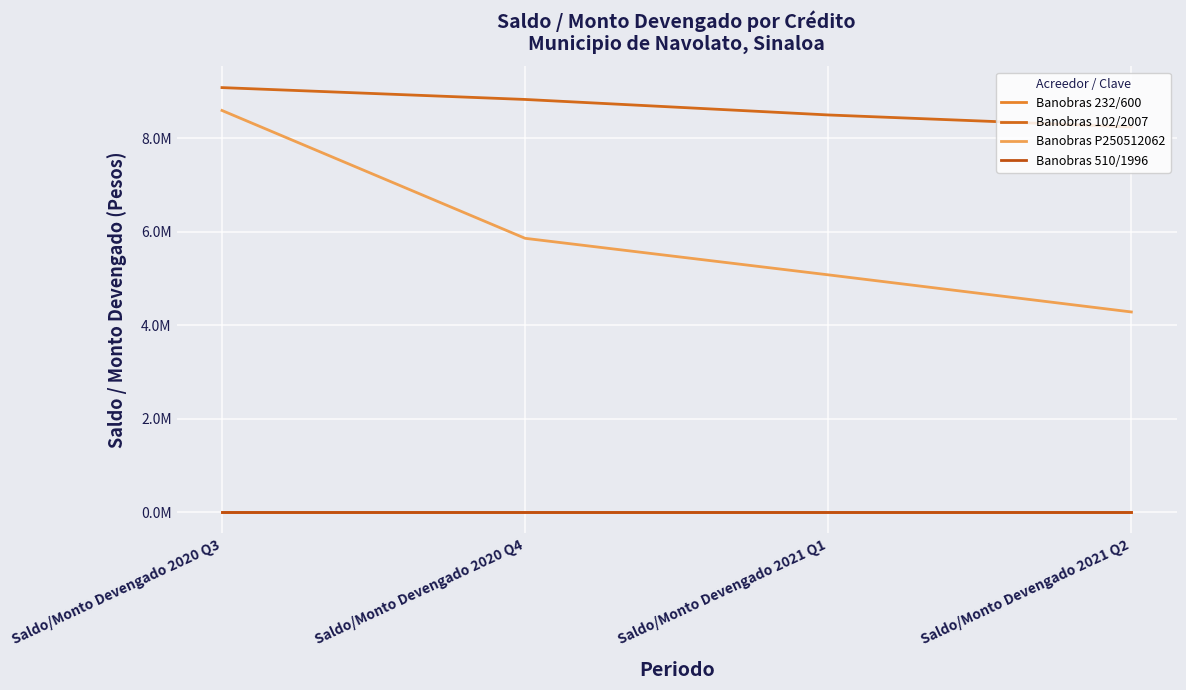

What position from the right is Saldo/Monto Devengado 2021 Q1?

2